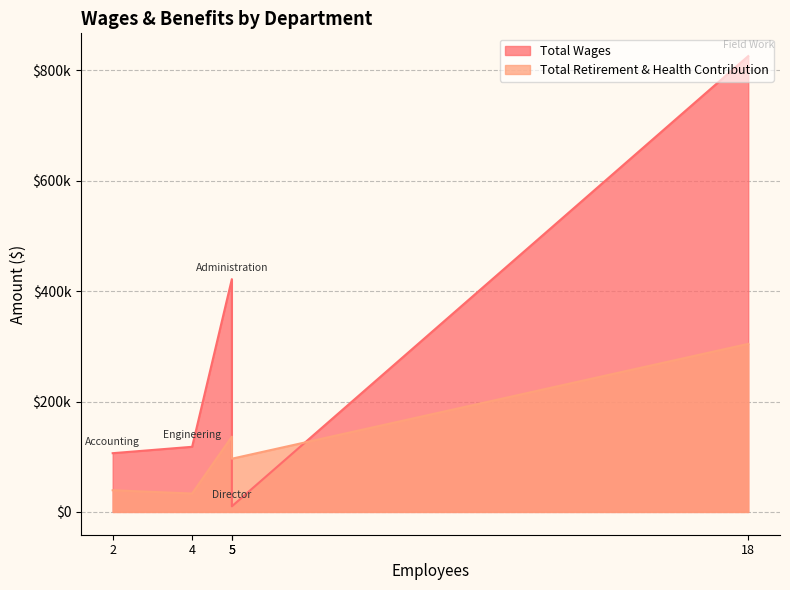

At which category does the chart reach its minimum across all series?

Director